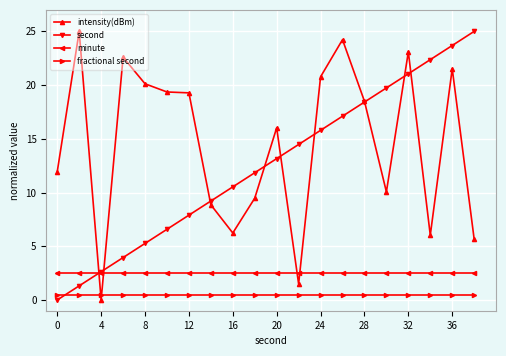

Which series has the largest total across all categories?

intensity(dBm)